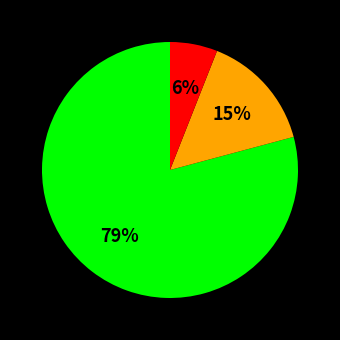

To the nearest percent, what is the average slice percentage?

33%